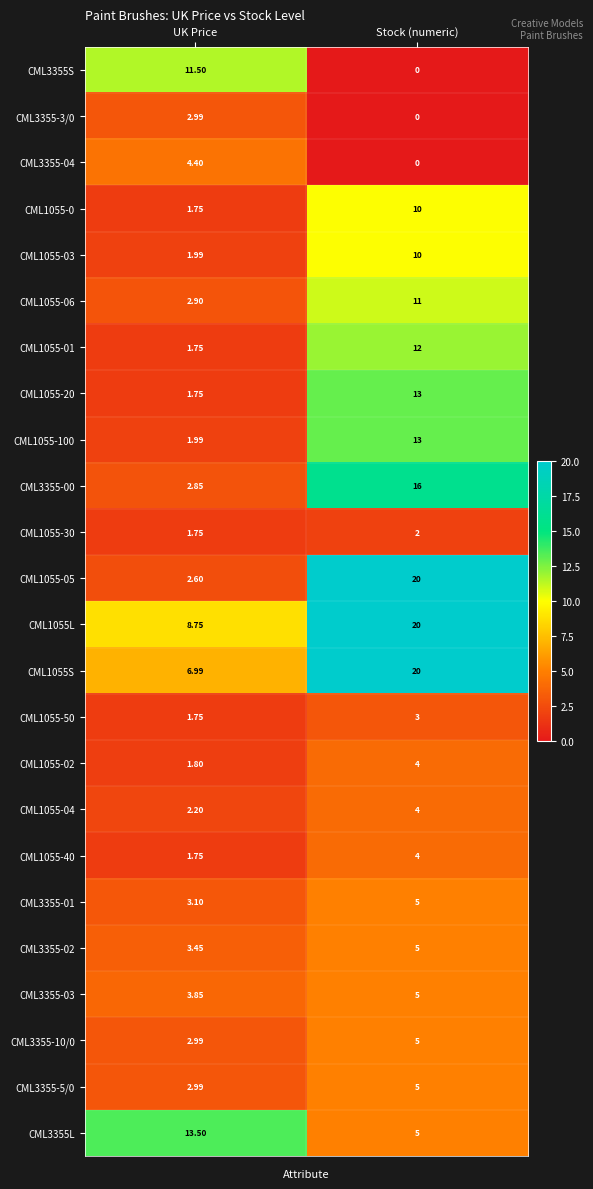

What is the spread (max minus min) of values at Stock (numeric)?

20.0